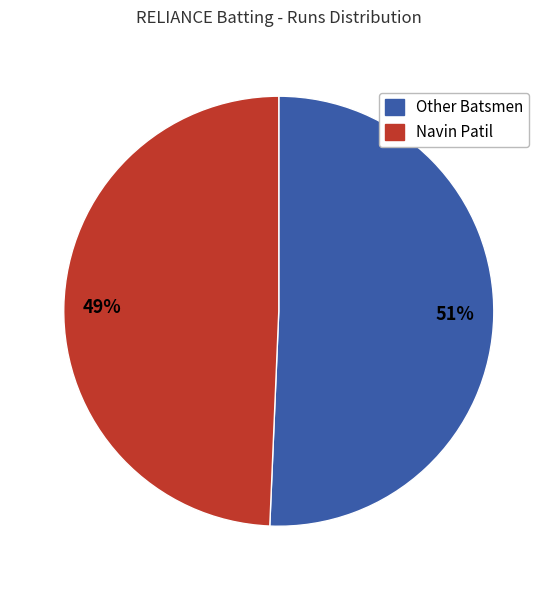

Is there any slice that represents more than half of the pie?

Yes